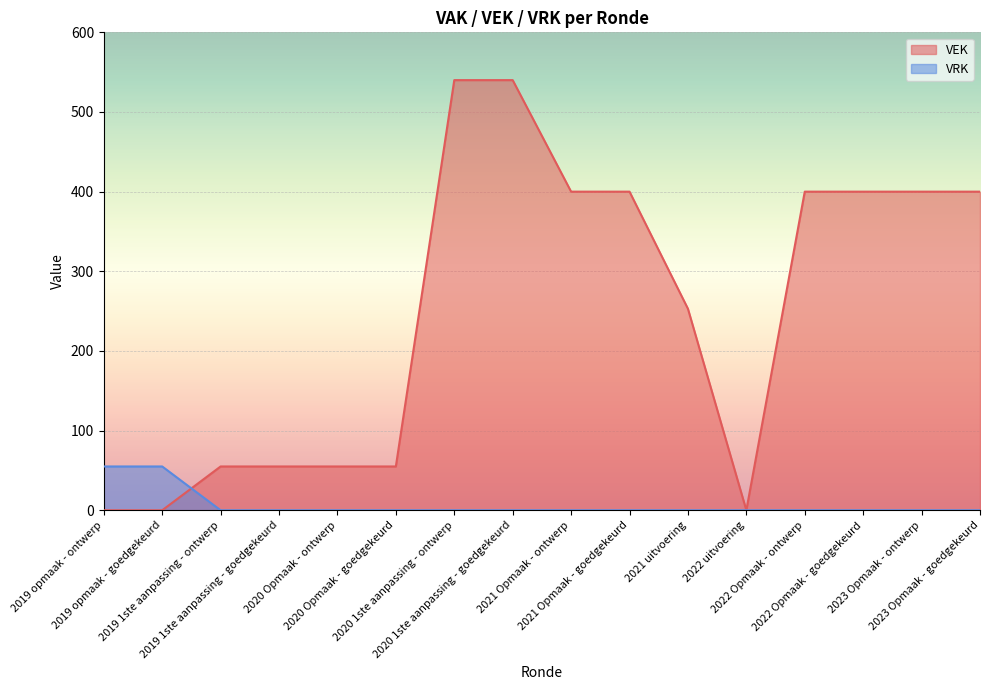

How many lines are shown in the chart?

2